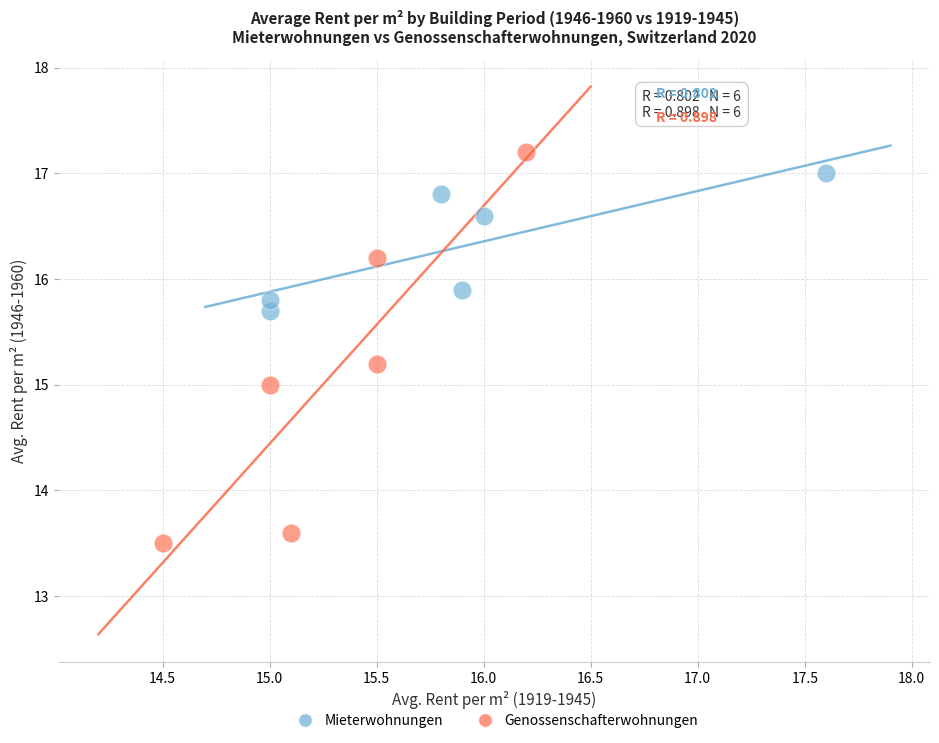

Which series reaches the maximum Y coordinate?

Genossenschafterwohnungen